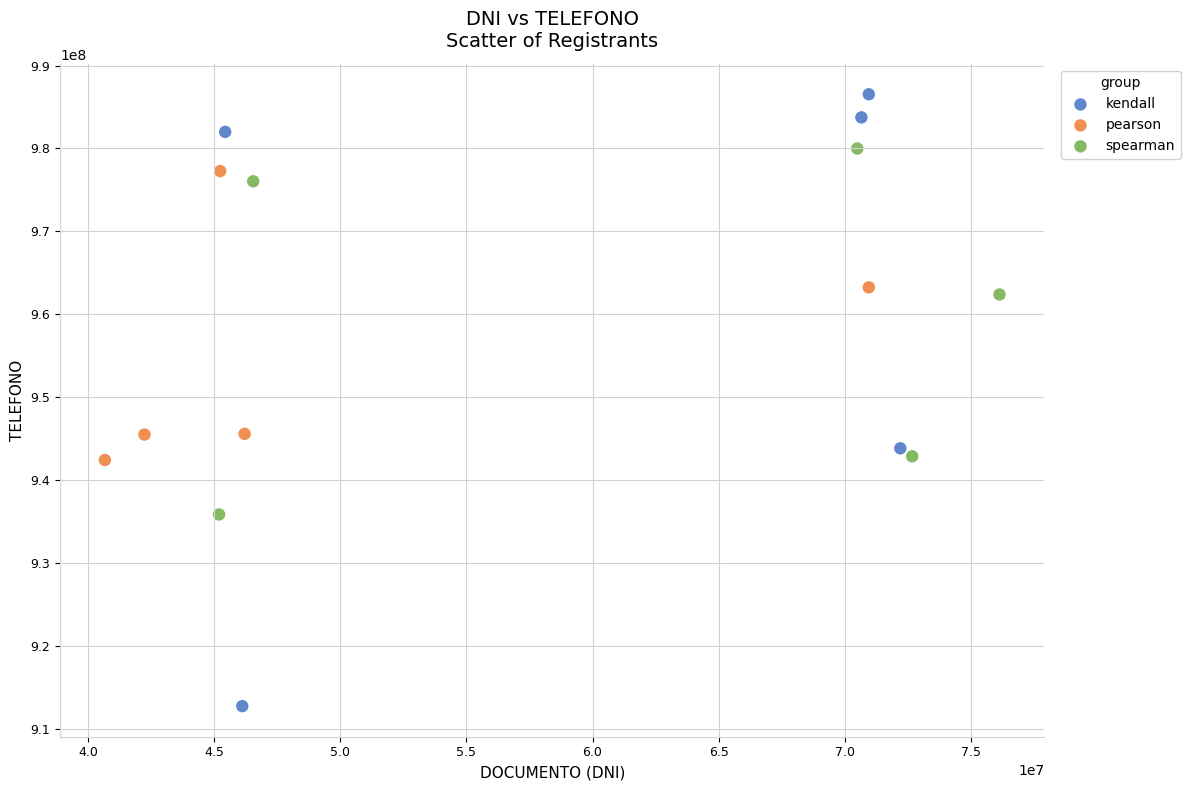

Which series contains the lowest Y value?

kendall